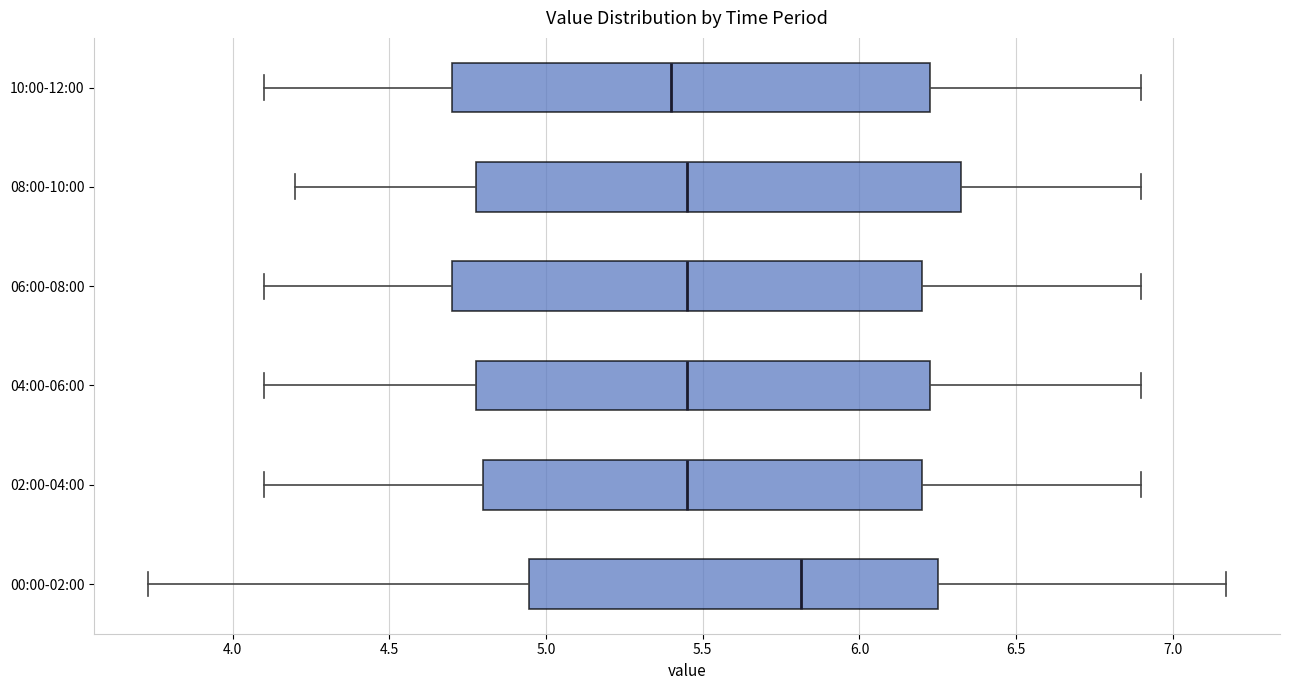

Reading bottom to top, transcribe this box plot: for each box, give where its median line is, the range the box spans, and where its two whiskers end, as read against the x-axis. The values are not printed on the chart, so give them approximately, as read against the axis.

00:00-02:00: median 5.80, box 4.95 to 6.25, whiskers 3.75 to 7.15
02:00-04:00: median 5.45, box 4.80 to 6.20, whiskers 4.10 to 6.90
04:00-06:00: median 5.45, box 4.80 to 6.25, whiskers 4.10 to 6.90
06:00-08:00: median 5.45, box 4.70 to 6.20, whiskers 4.10 to 6.90
08:00-10:00: median 5.45, box 4.80 to 6.35, whiskers 4.20 to 6.90
10:00-12:00: median 5.40, box 4.70 to 6.25, whiskers 4.10 to 6.90